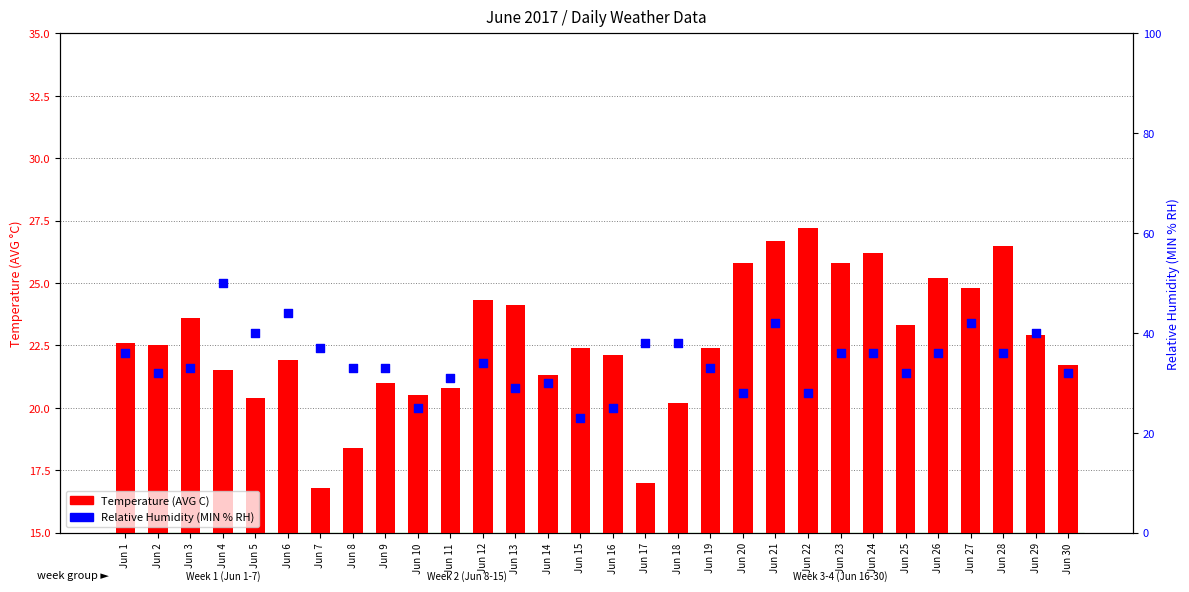

Is the value of Temperature (AVG C) at Jun 19 greater than the value of Relative Humidity (MIN % RH) at Jun 10?

No